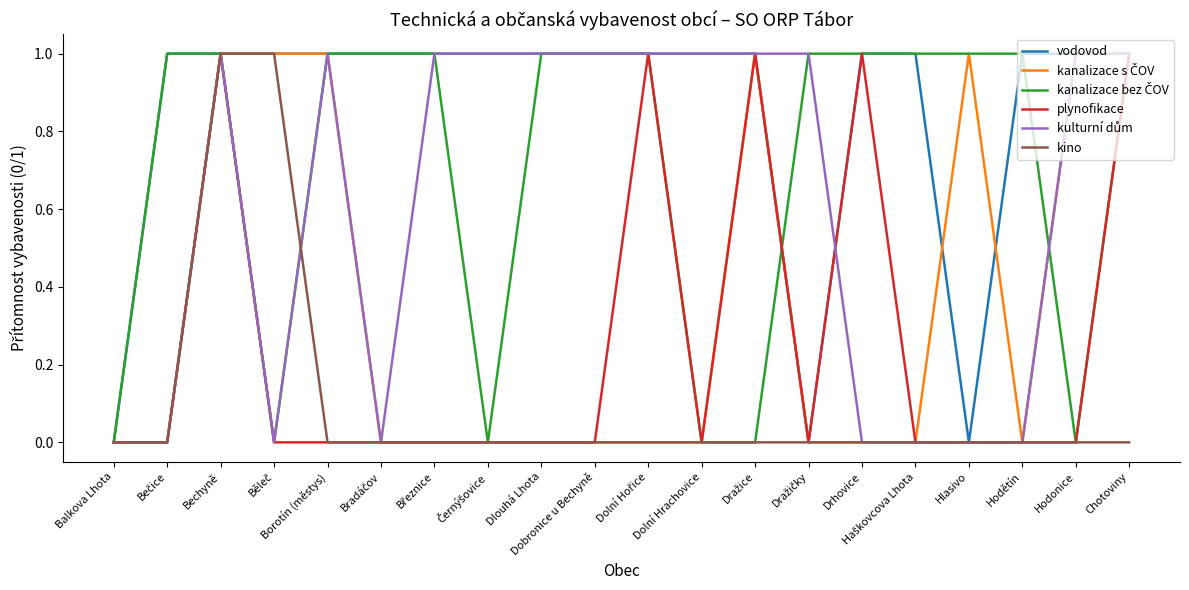

What position from the left is Hodětín?

18